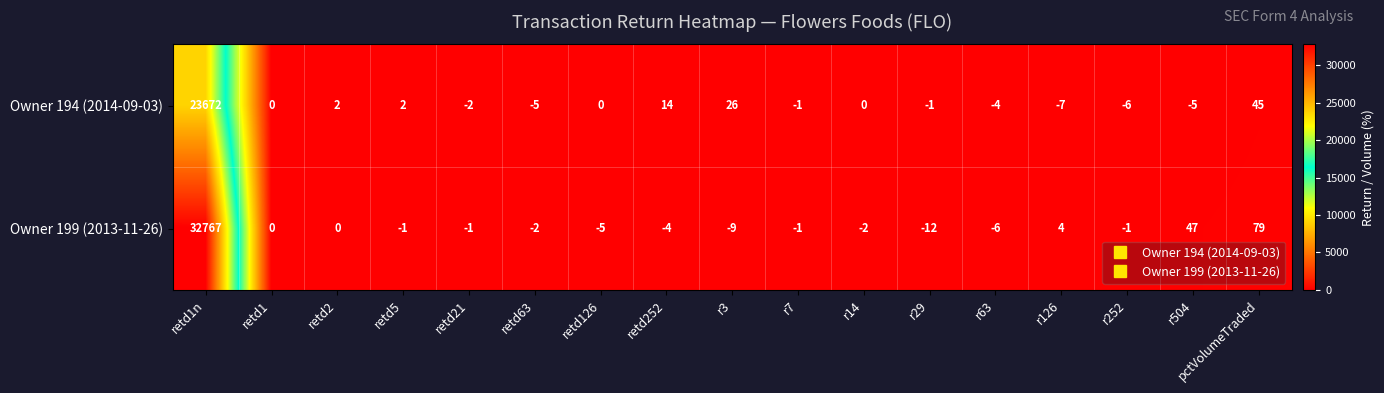

Which series has the largest total across all categories?

Owner 199 (2013-11-26)